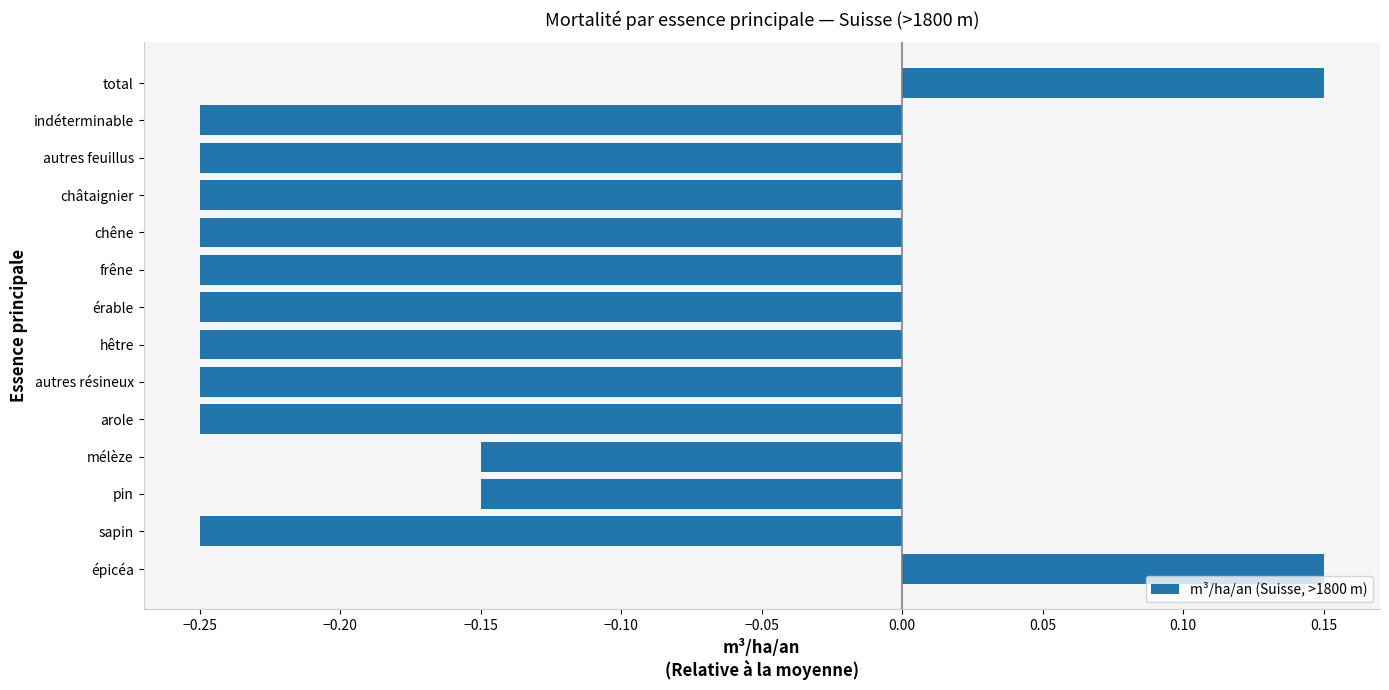

Between indéterminable and épicéa, which is larger?

épicéa